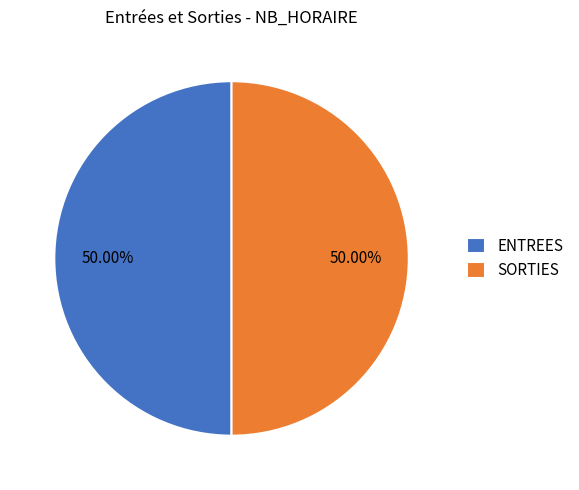

Approximately how many times larger is the value at ENTREES compared to SORTIES?

1.0